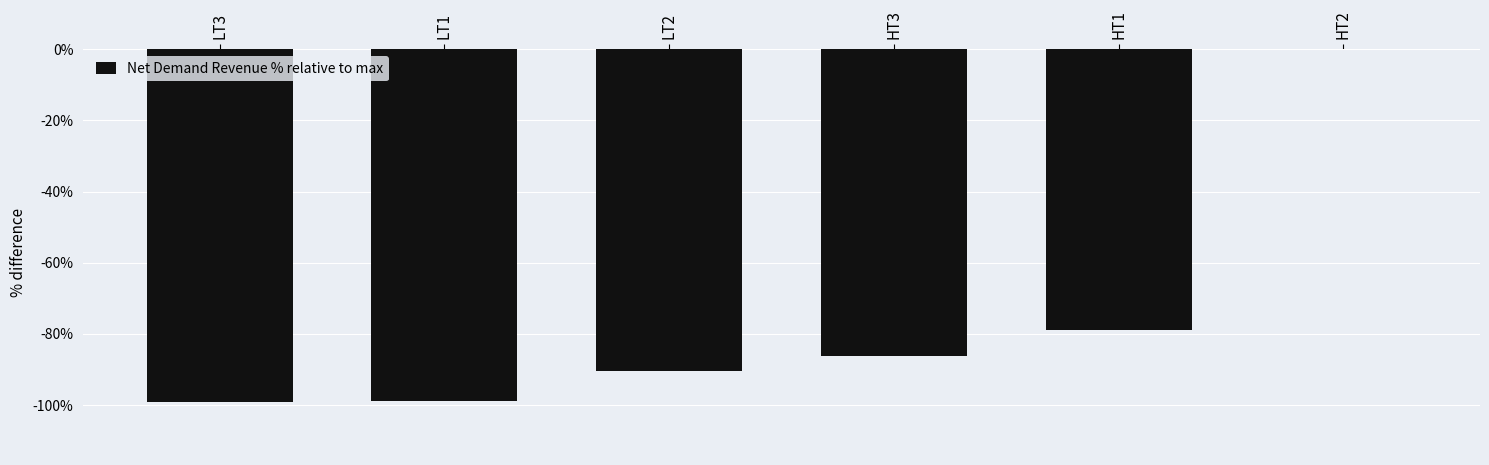

Is it true that the value at HT1 is -78.9?

True